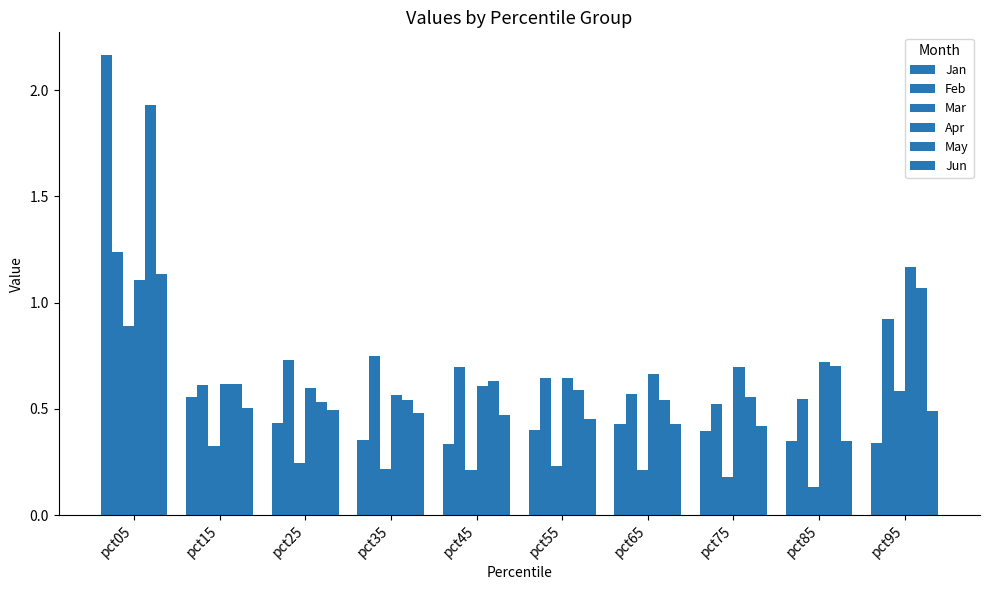

How many bars are there in total?

60